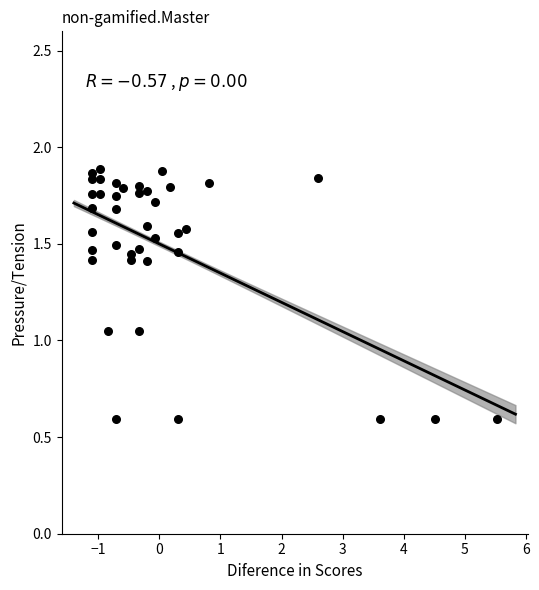

What is the range of X values (max minus min)?

6.6